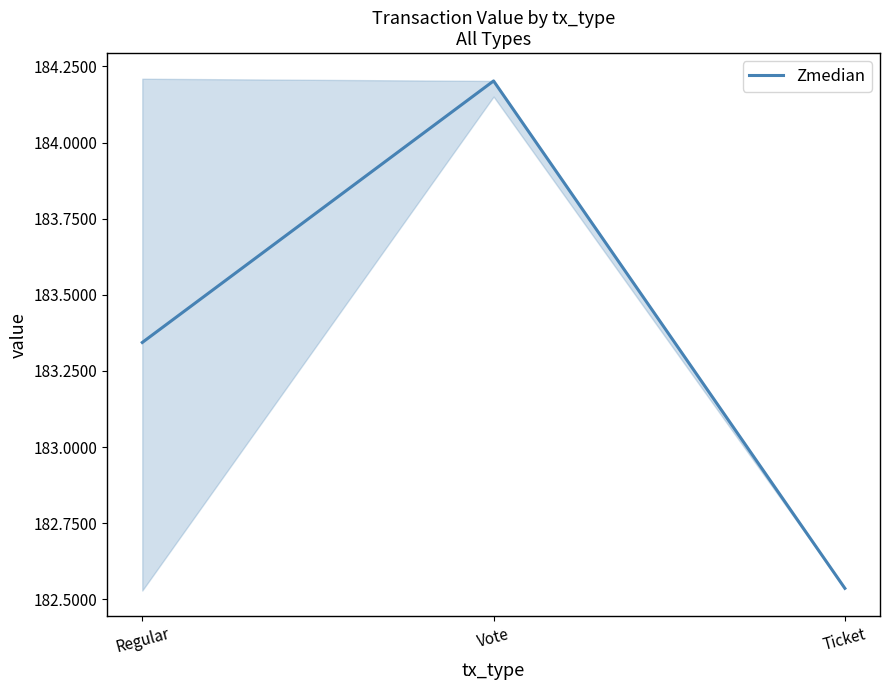

What is the ratio of the value at Vote to the value at Ticket?

1.0